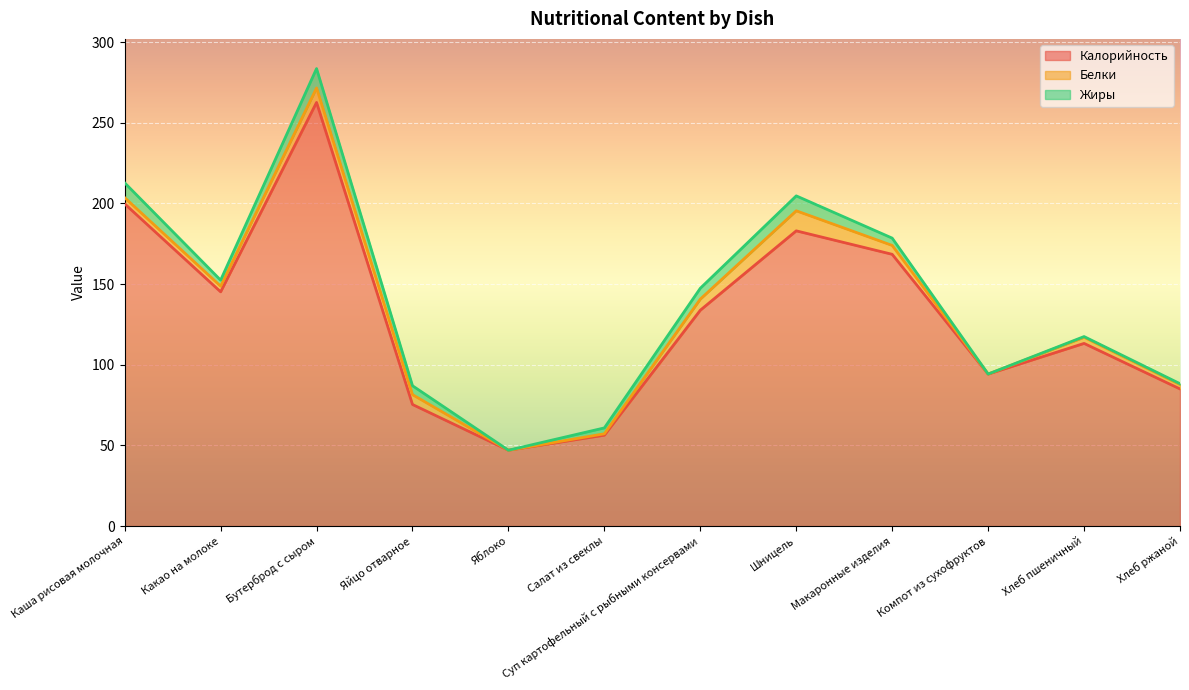

What is the label of the 4th point from the right?

Макаронные изделия